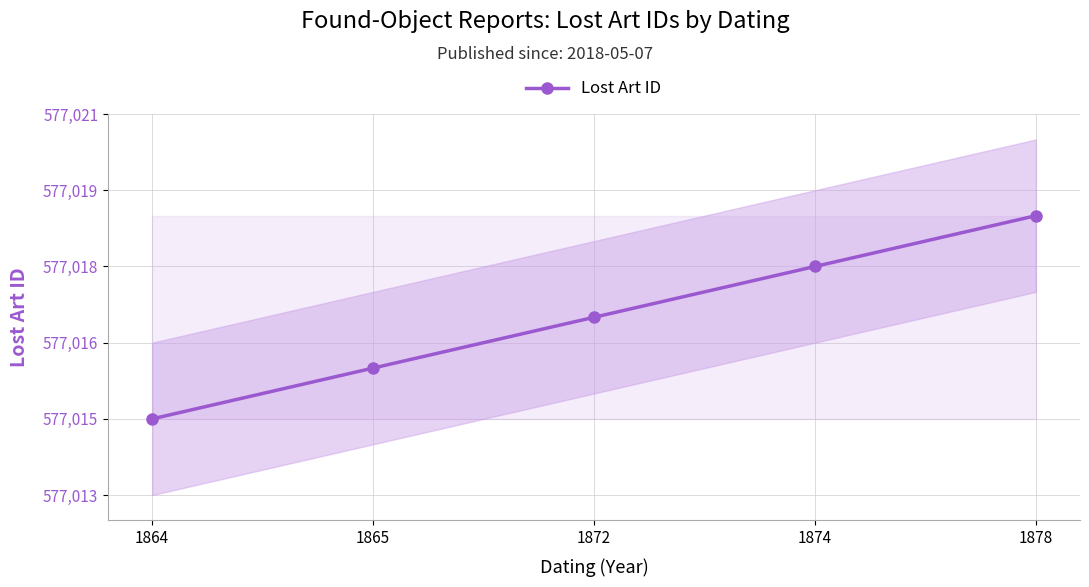

What is the value of the 3rd point from the left?

577017